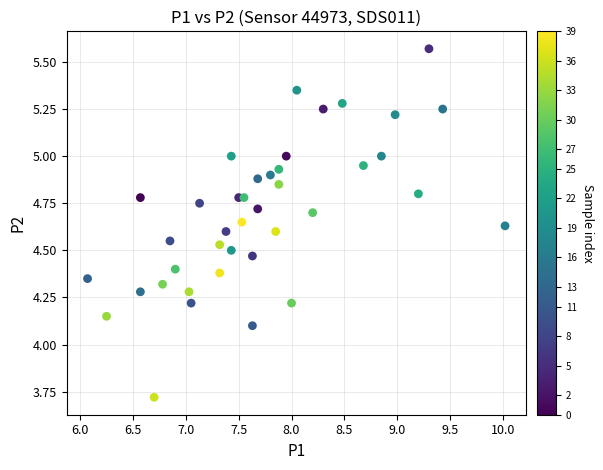

What is the range of X values (max minus min)?

3.9